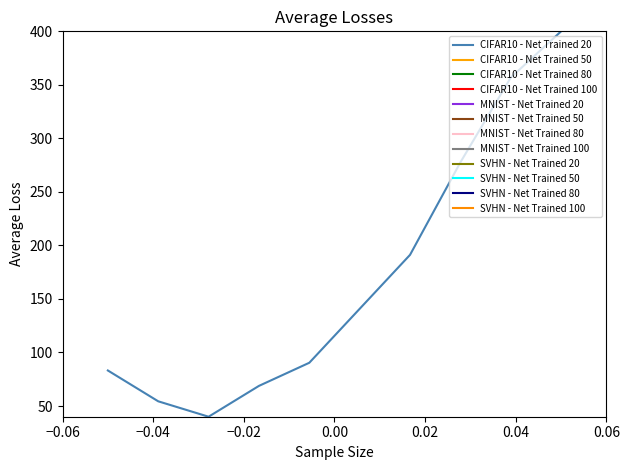

Does the chart have visible grid lines?

No